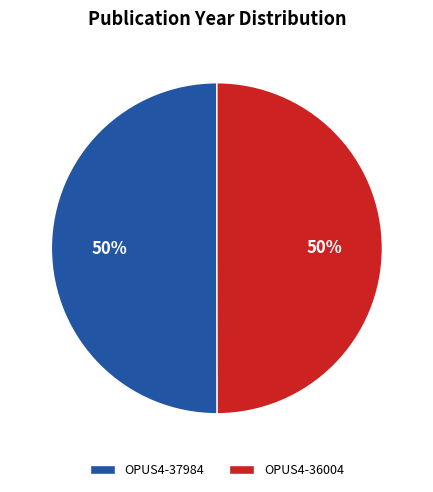

True or false: OPUS4-36004 accounts for 50% of the total.

True